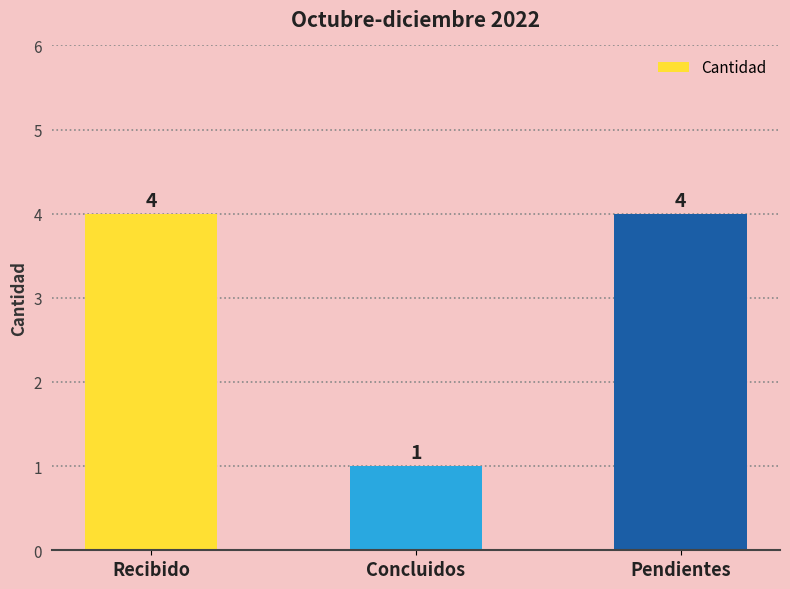

The chart shows a value of 4 at Pendientes. True or false?

True